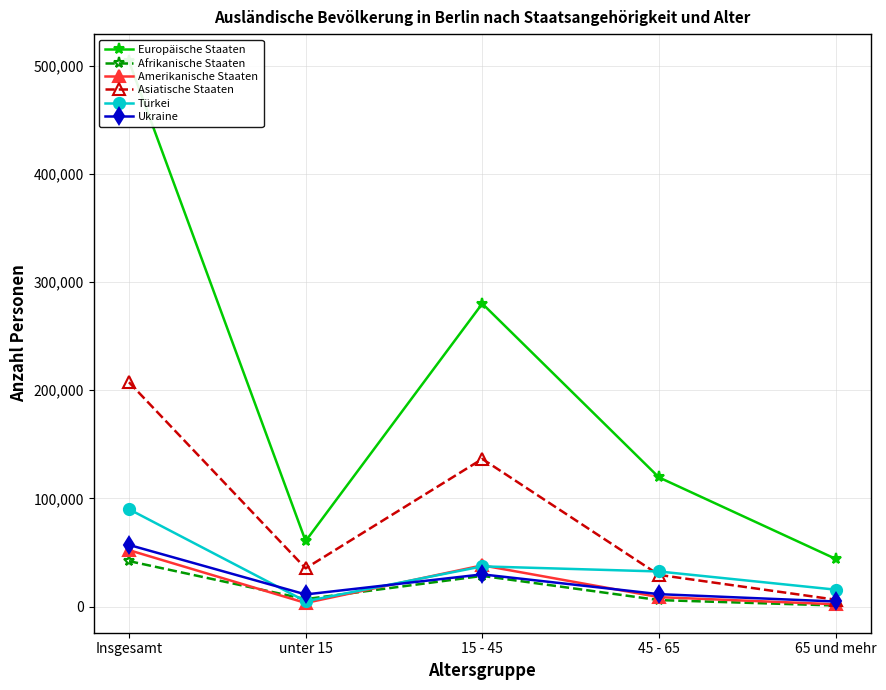

What is the maximum value for Asiatische Staaten?

207406